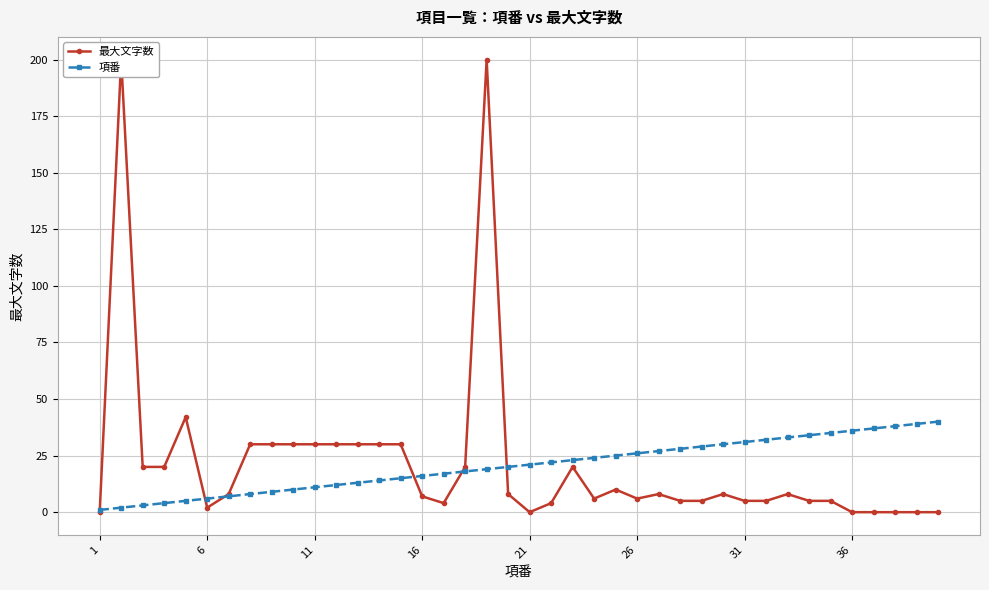

Which series ends up on top after the final intersection of 最大文字数 and 項番?

項番